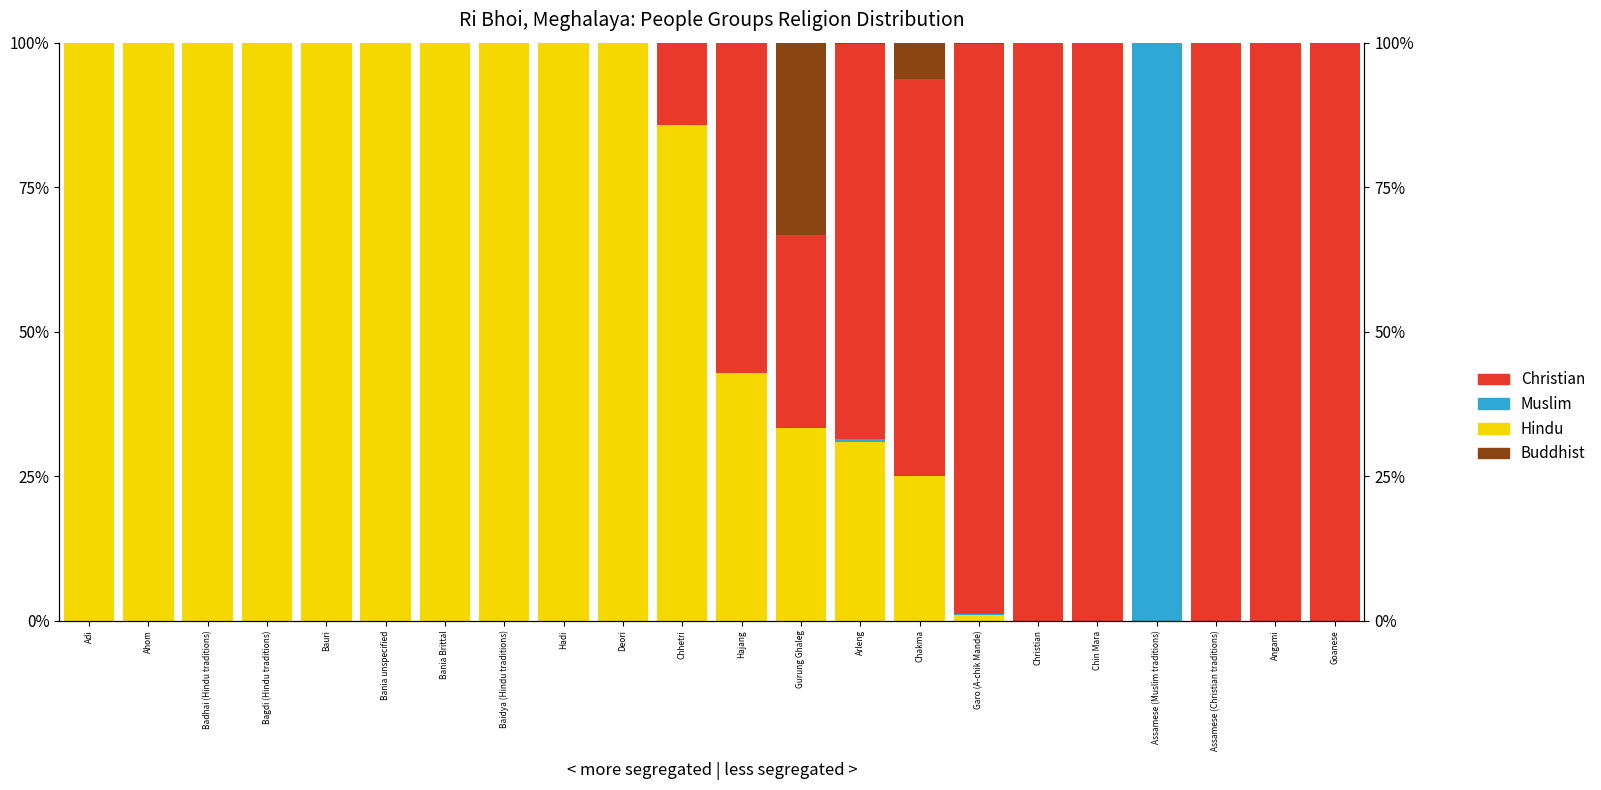

What position from the left is Bagdi (Hindu traditions)?

4